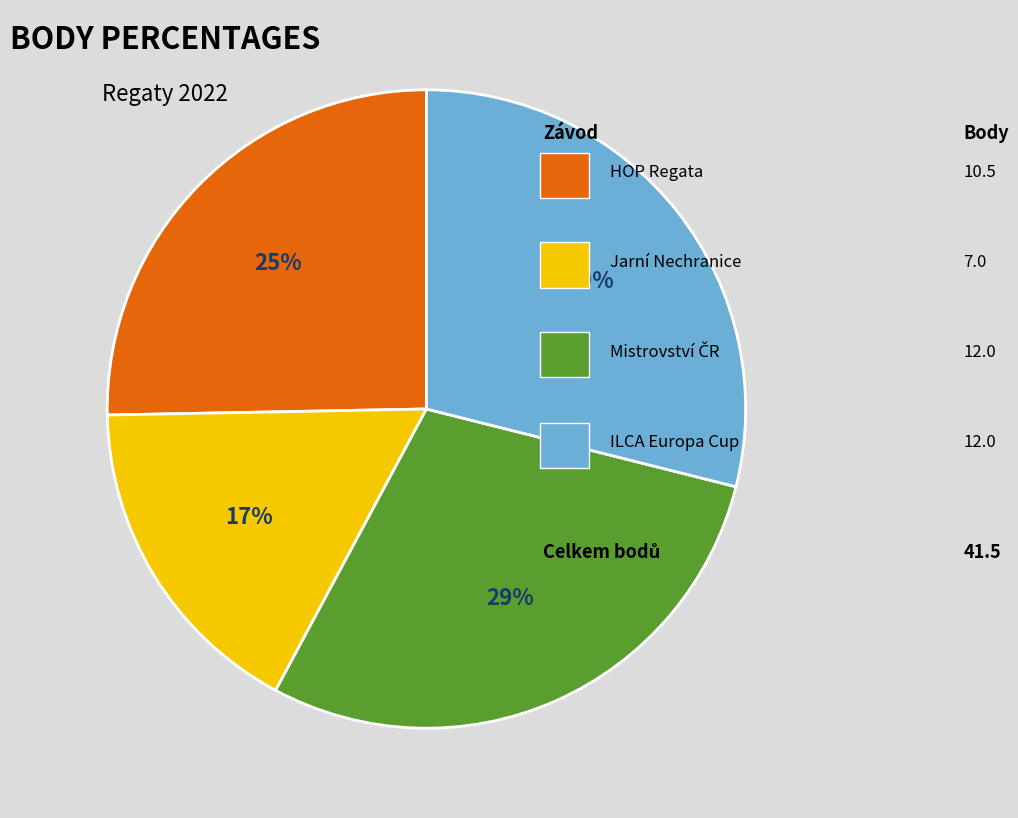

To the nearest percent, what is the difference between the largest and smallest slice percentages?

12%